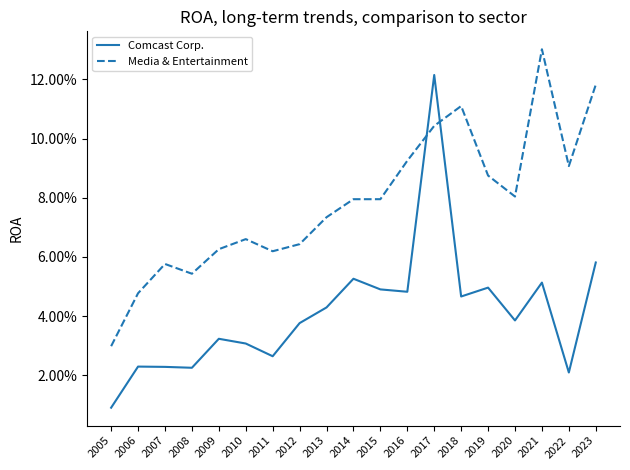

Between 2012 and 2015, which is larger?

2015